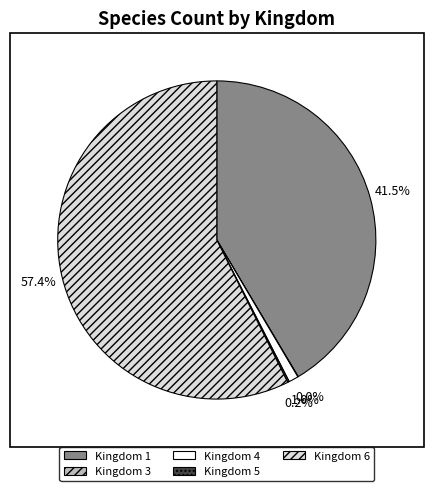

Which slice represents more than half of the pie?

Kingdom 6